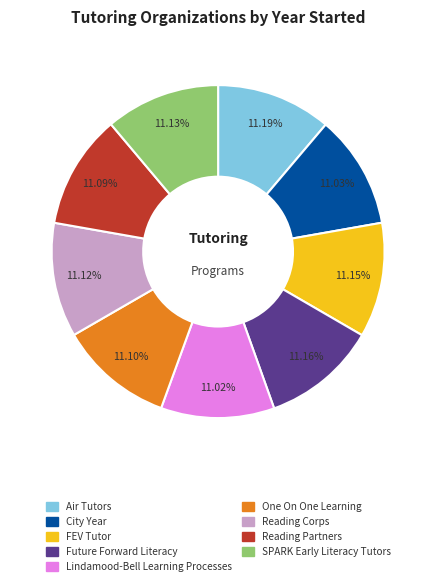

The FEV Tutor slice represents 23% of the pie. True or false?

False